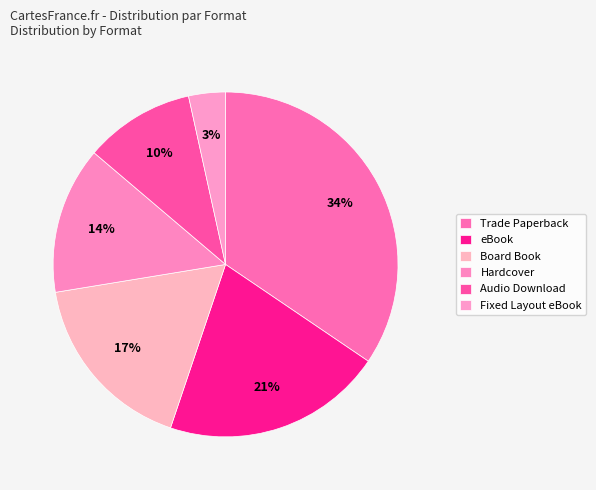

Between eBook and Hardcover, which is larger?

eBook